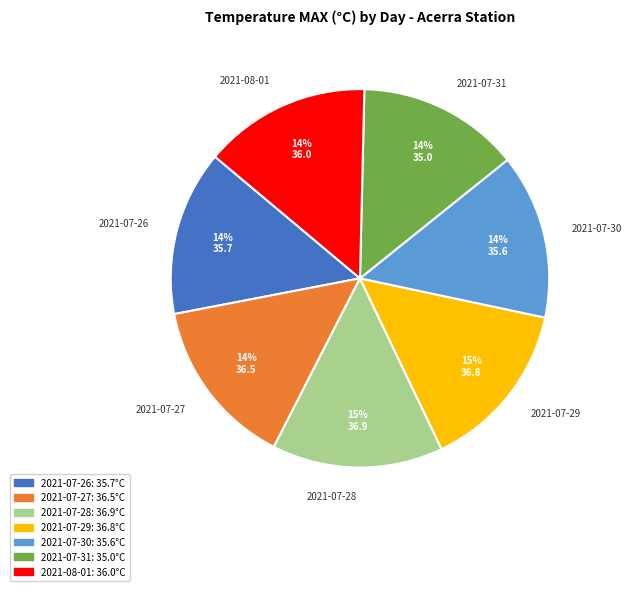

Is there a majority slice in this chart?

No